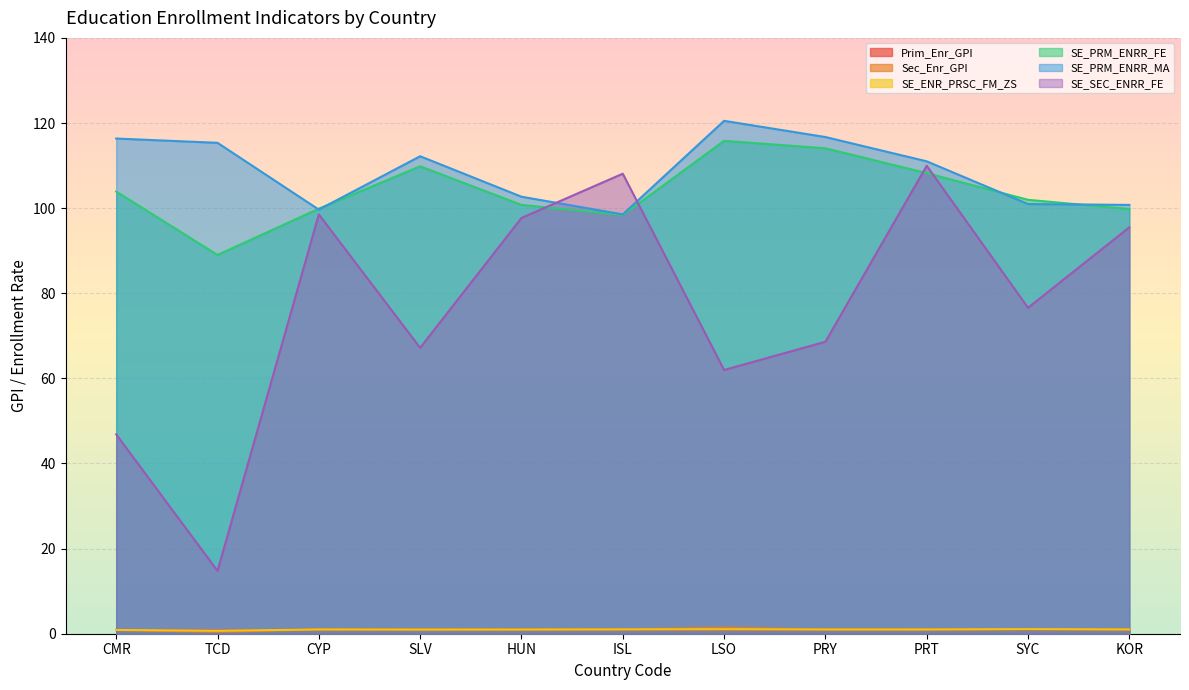

Reading left to right, transcribe all the data shown in this chart.

Prim_Enr_GPI: 0.9	0.8	1.0	1.0	1.0	1.0	1.0	1.0	1.0	1.0	1.0
Sec_Enr_GPI: 0.9	0.5	1.0	1.0	1.0	1.0	1.4	1.0	1.0	1.1	1.0
SE_ENR_PRSC_FM_ZS: 0.9	0.7	1.0	1.0	1.0	1.0	1.0	1.0	1.0	1.1	1.0
SE_PRM_ENRR_FE: 103.9	89.0	99.9	109.8	100.8	98.4	115.8	114.1	108.2	102.0	99.8
SE_PRM_ENRR_MA: 116.4	115.3	99.7	112.2	102.7	98.5	120.5	116.7	111.0	101.0	100.8
SE_SEC_ENRR_FE: 46.8	14.8	98.5	67.2	97.7	108.1	62.0	68.6	110.0	76.6	95.5